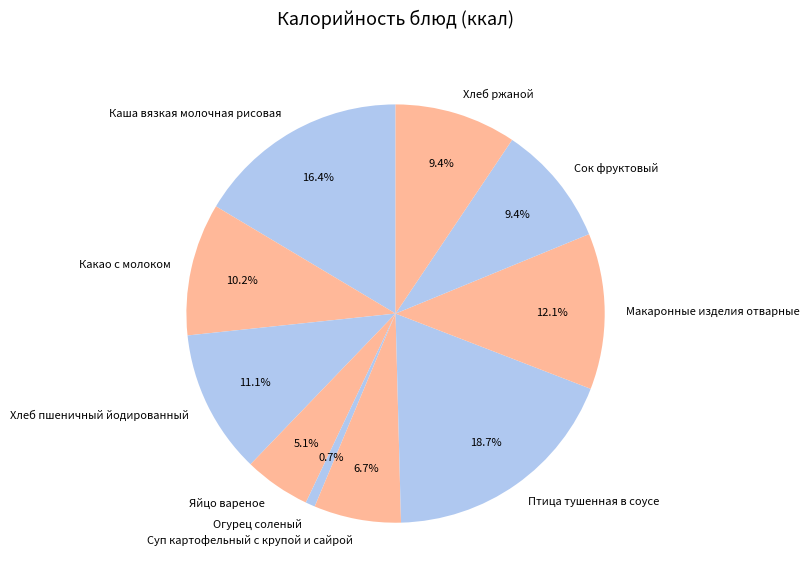

Does any single category account for the majority?

No